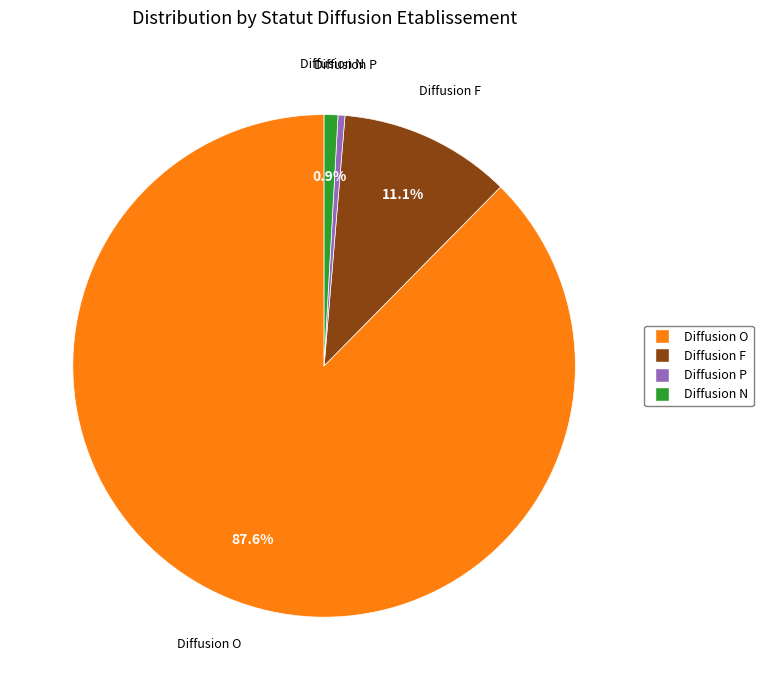

What is the smallest slice in the pie chart?

P